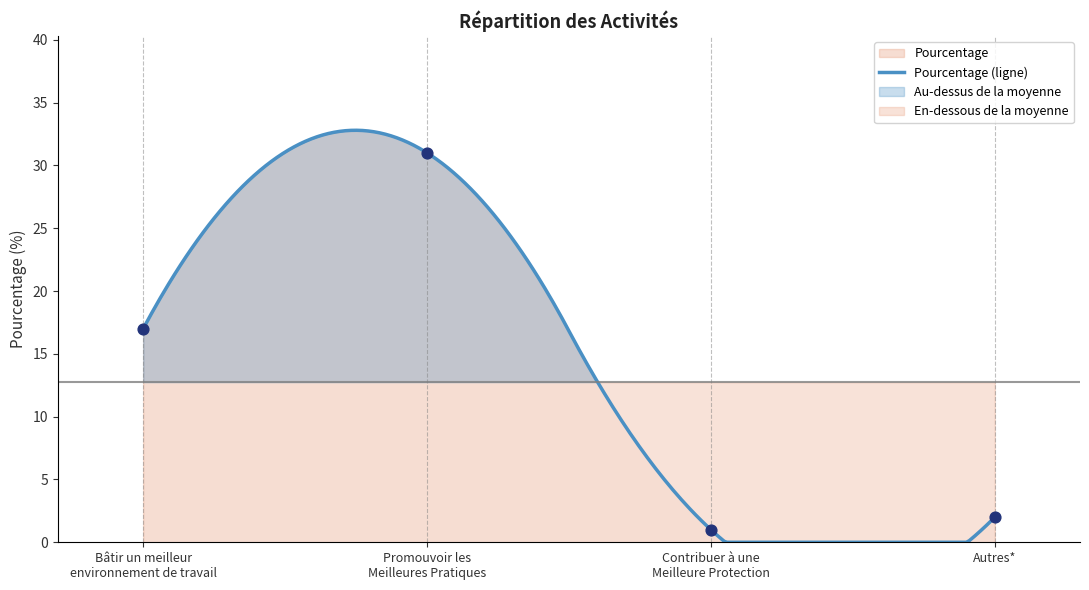

What is the ratio of the value at Bâtir un meilleur
environnement de travail to the value at Autres*?

8.5